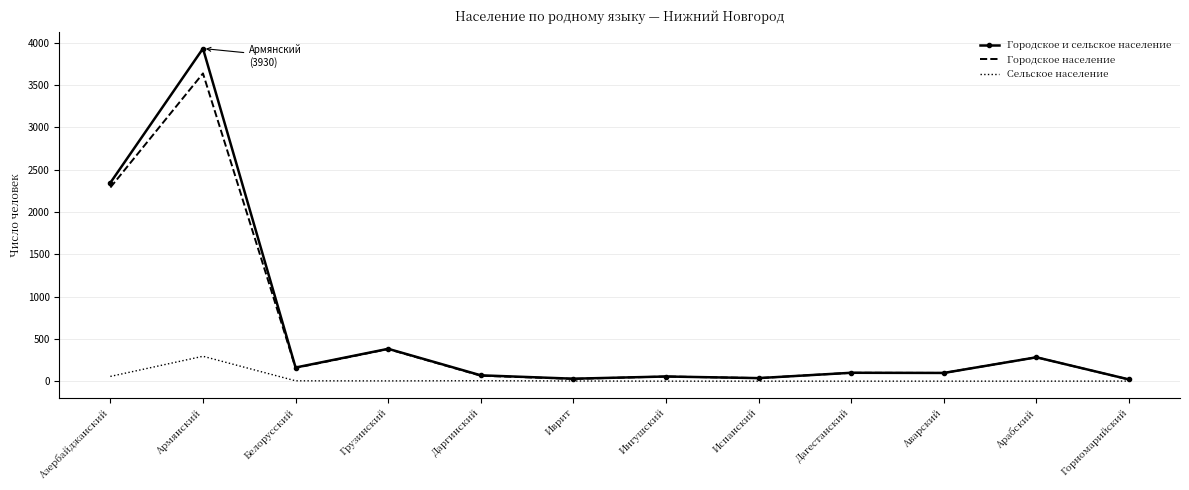

What is the difference between the maximum and minimum values in the Городское и сельское население series?

3910